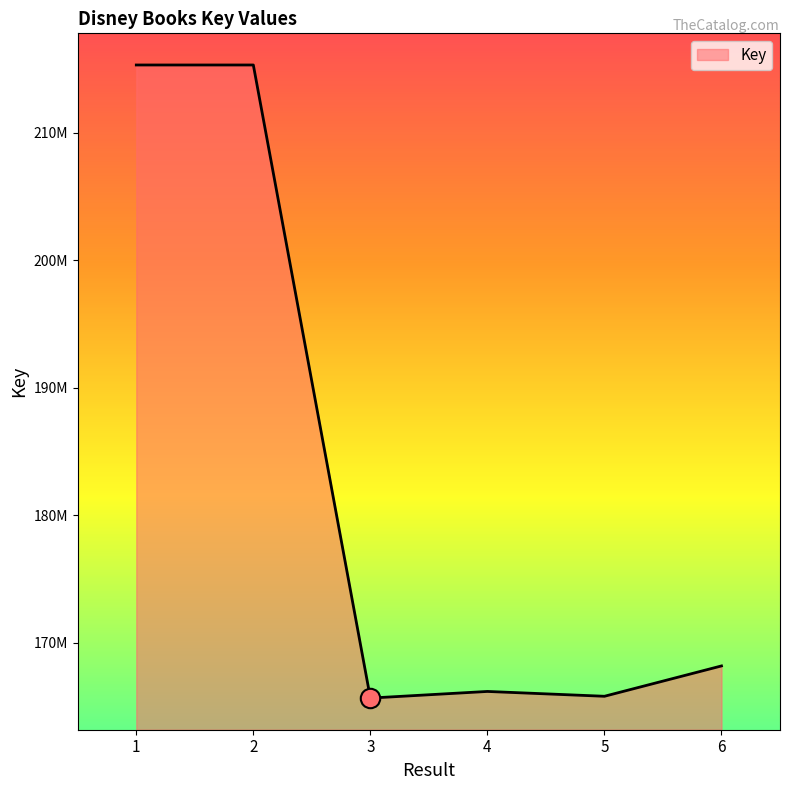

At which category does the data reach its first local peak?

4